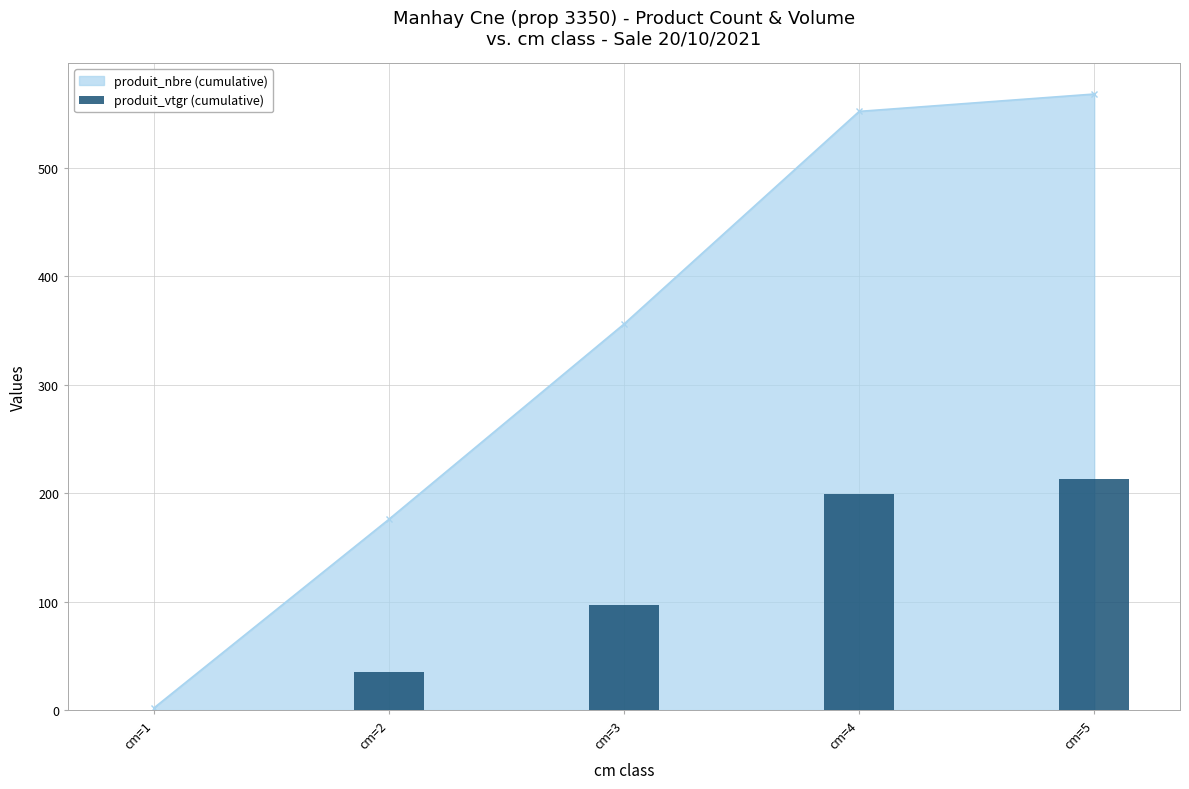

True or false: the data shows 50.6 at cm=2.

False